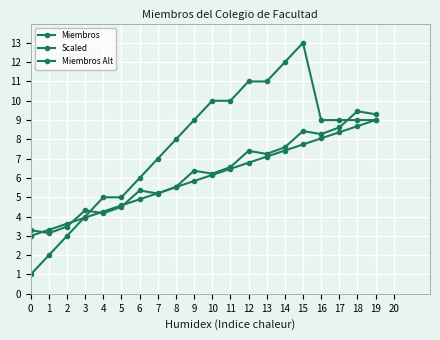

Does the chart have visible grid lines?

Yes